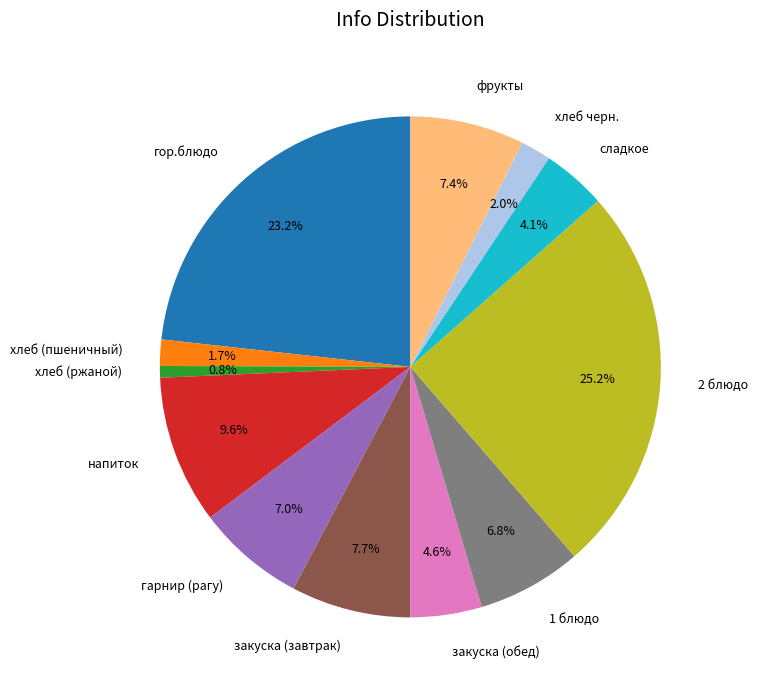

To the nearest percent, what percentage of the pie is сладкое?

4%